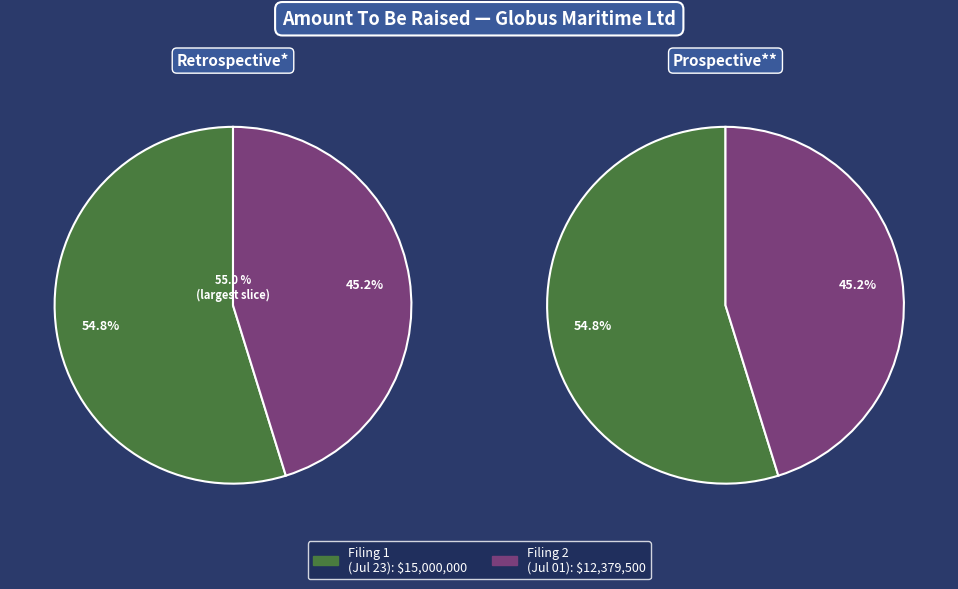

Count the number of slices in the pie.

2